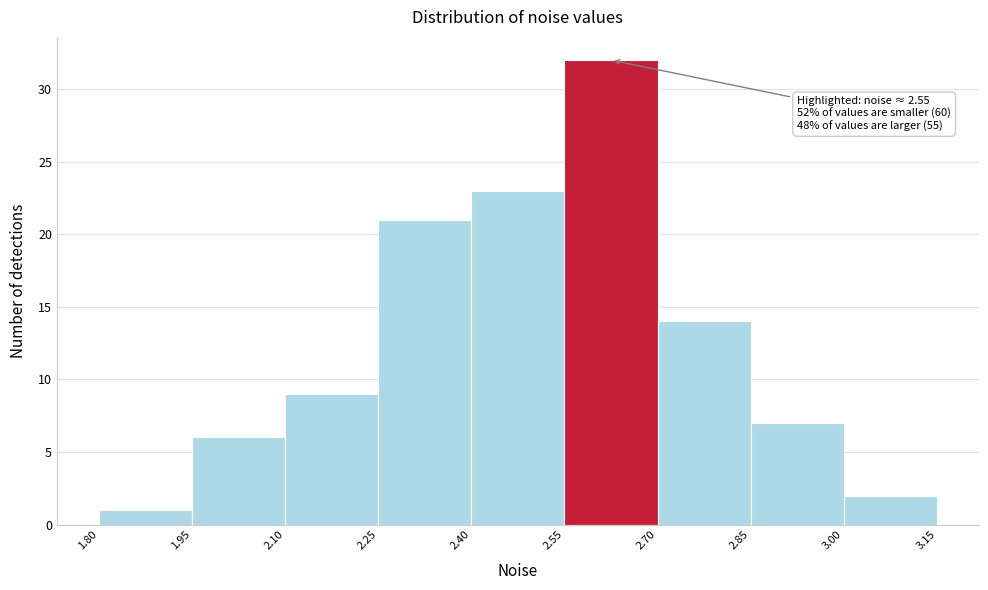

Which range on the x-axis has the tallest bar?

2.55 to 2.70